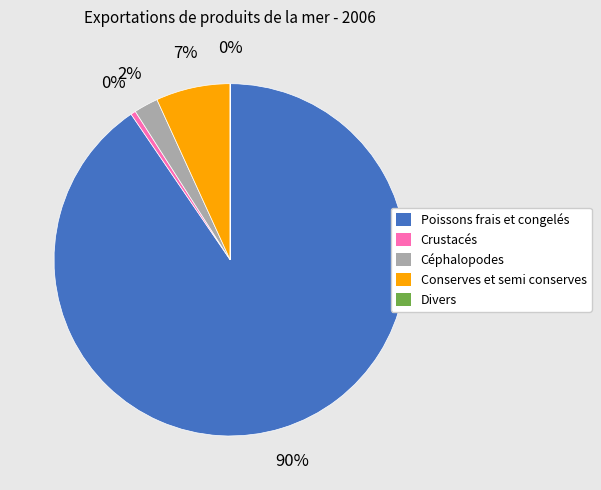

To the nearest percent, what is the average slice percentage?

20%